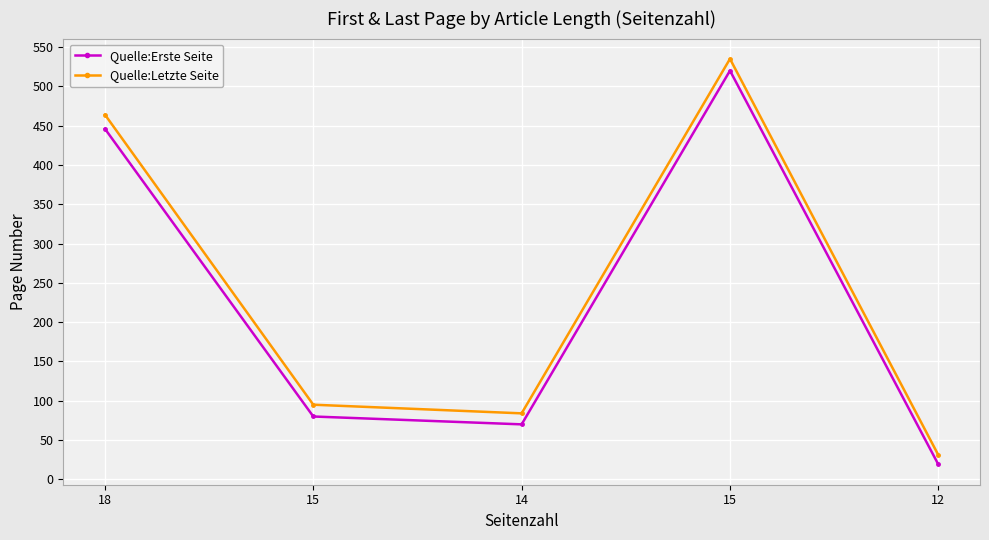

True or false: Quelle:Letzte Seite and Quelle:Erste Seite cross at least once.

False